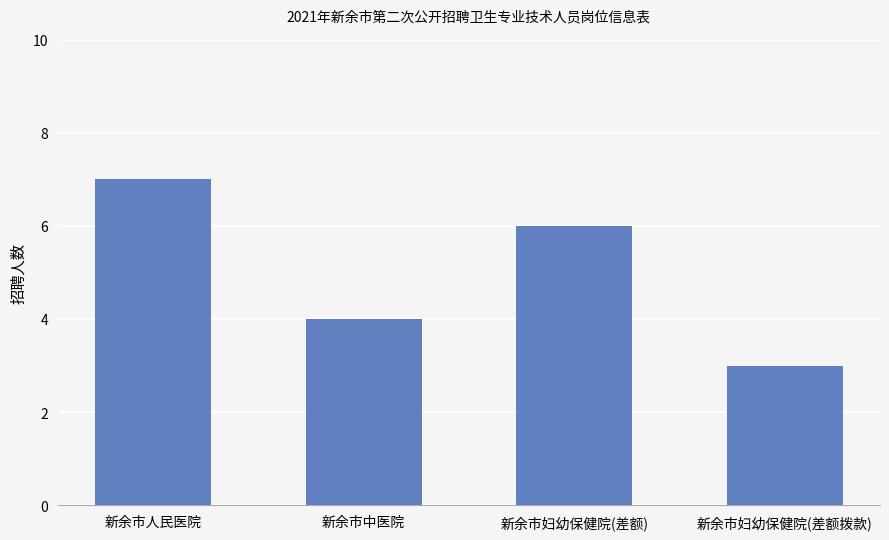

What position from the right is 新余市妇幼保健院(差额拨款)?

1